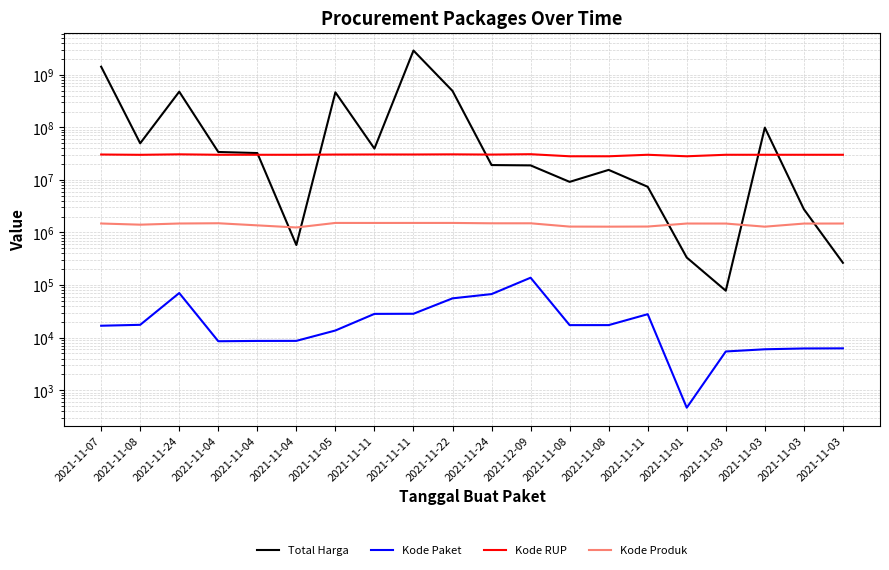

What is the sum of the Total Harga values at 2021-11-08 and 2021-11-08?

58910040